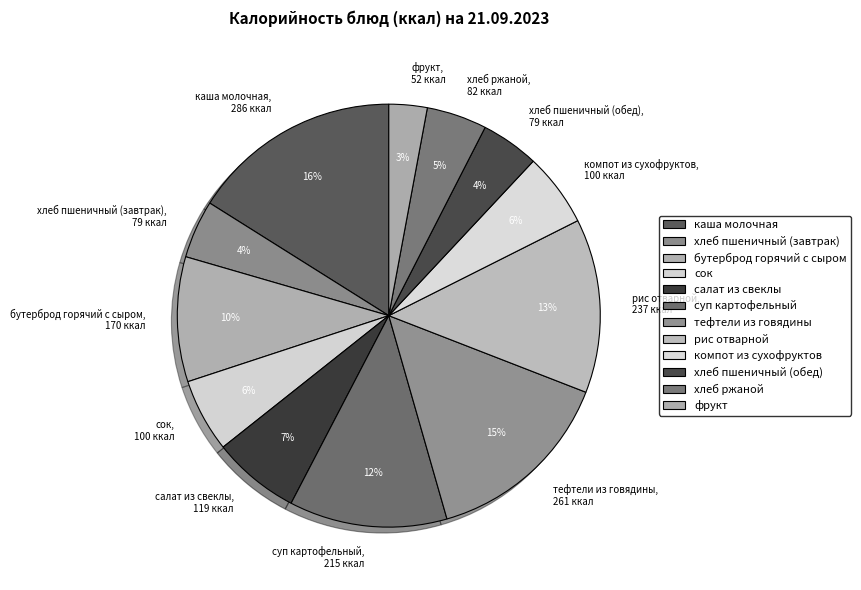

Between хлеб пшеничный (завтрак) and рис отварной, which is larger?

рис отварной